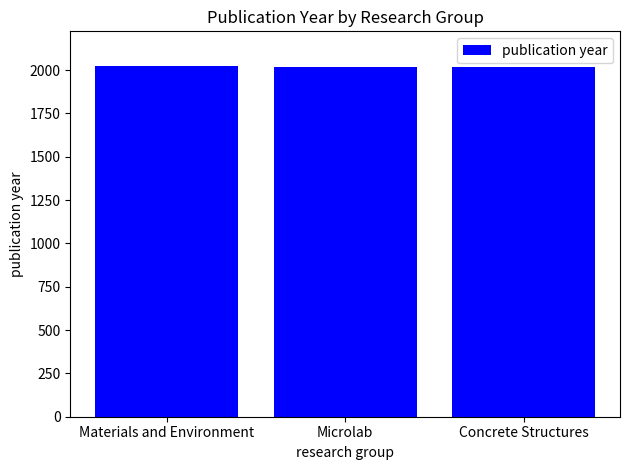

What is the value of the 1st bar from the left?

2021.5